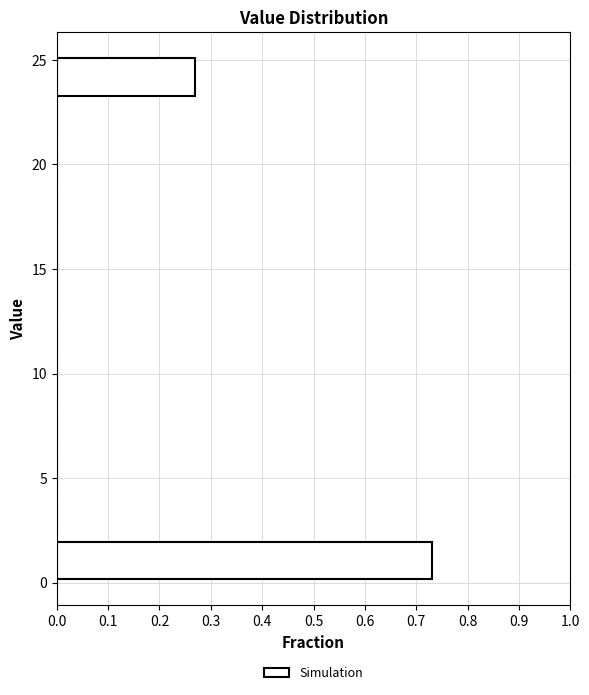

Reading bottom to top, list every bar in this chart as the range it spans on the y-axis followed by its length. Neither the bar edges nor the lengths are printed on the chart, so give them approximately, as read against the axes.

0.0 to 2.0: 0.73
2.0 to 4.0: 0
4.0 to 6.5: 0
6.5 to 8.5: 0
8.5 to 10.5: 0
10.5 to 12.5: 0
12.5 to 14.5: 0
14.5 to 17.0: 0
17.0 to 19.0: 0
19.0 to 21.0: 0
21.0 to 23.0: 0
23.0 to 25.0: 0.27